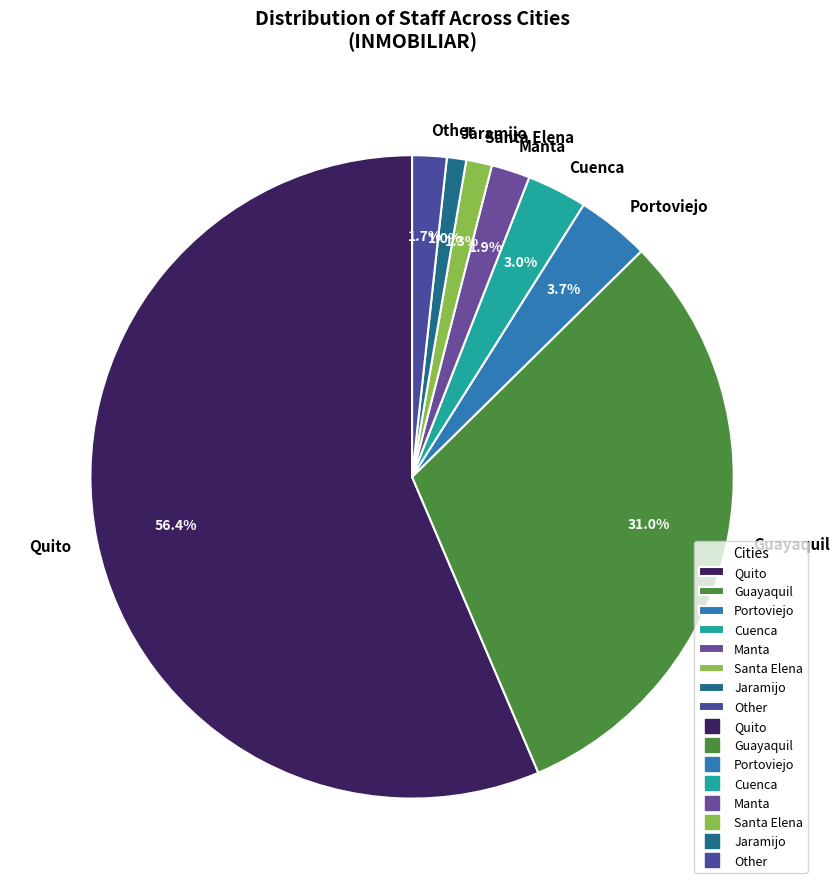

What percentage is NOT represented by Jaramijo?

99.0%